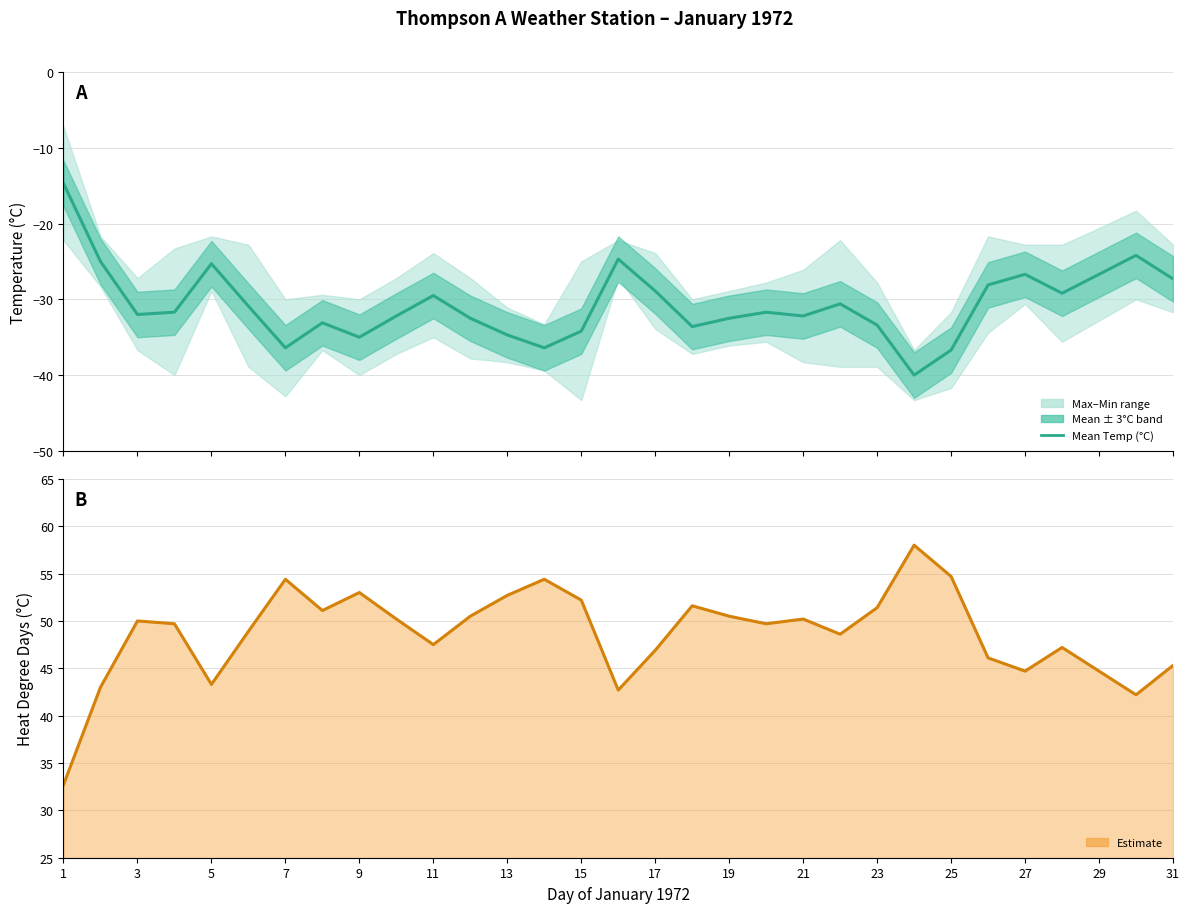

Reading left to right, extract all data points from this chart.

Mean Temp (°C): -14.7	-25.0	-32.0	-31.7	-25.3	-30.9	-36.4	-33.1	-35.0	-32.2	-29.5	-32.5	-34.7	-36.4	-34.2	-24.7	-28.9	-33.6	-32.5	-31.7	-32.2	-30.6	-33.4	-40.0	-36.7	-28.1	-26.7	-29.2	-26.7	-24.2	-27.3
Heat Deg Days (°C): 32.7	43.0	50.0	49.7	43.3	48.9	54.4	51.1	53.0	50.2	47.5	50.5	52.7	54.4	52.2	42.7	46.9	51.6	50.5	49.7	50.2	48.6	51.4	58.0	54.7	46.1	44.7	47.2	44.7	42.2	45.3